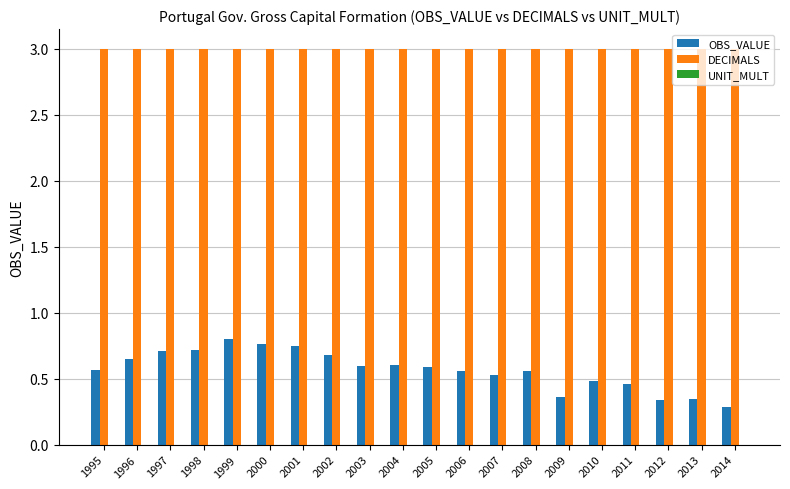

Which series has the largest total across all categories?

DECIMALS